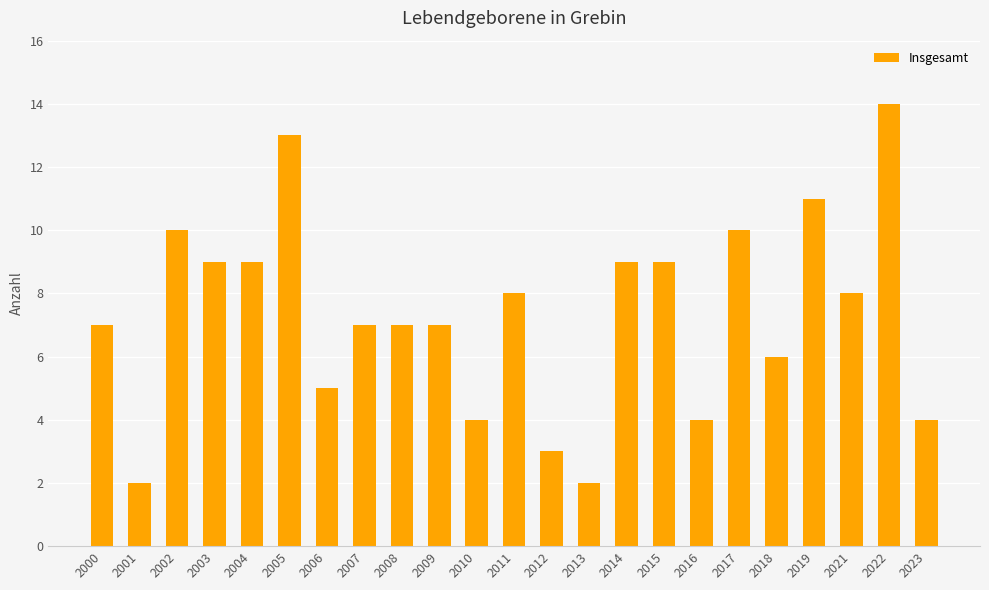

How many data points does each series have?

23